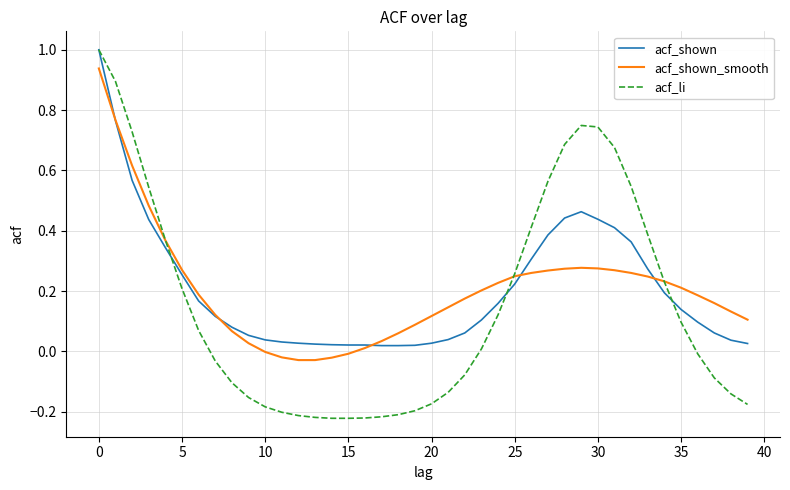

Which series has the largest range (max minus min)?

acf_li